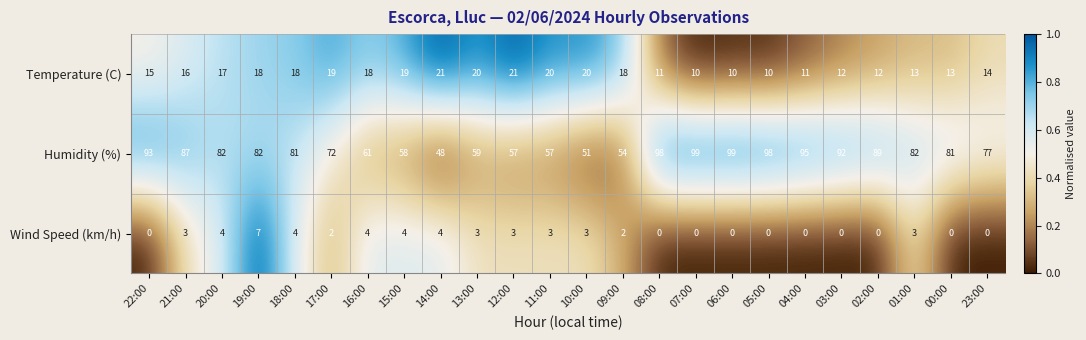

How many categories are shown in the chart?

24